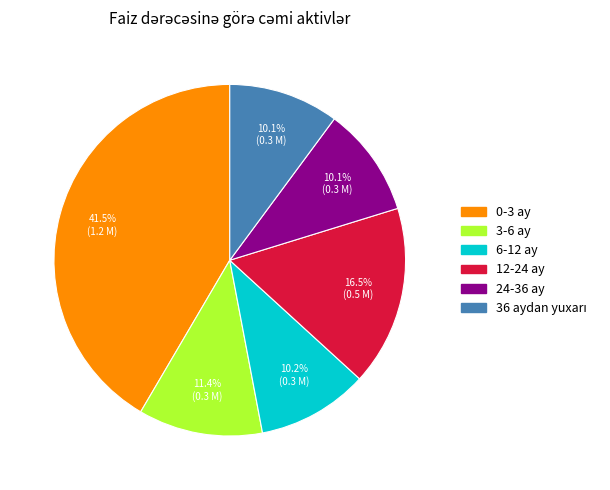

Is it true that 3-6 ay is 20% of the pie?

False